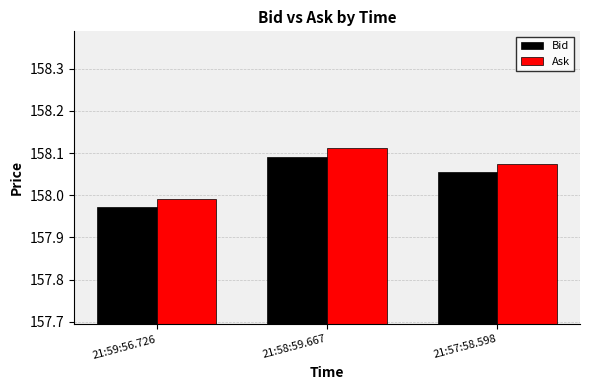

The value of Ask at 21:59:56.726 is 91.8. True or false?

False